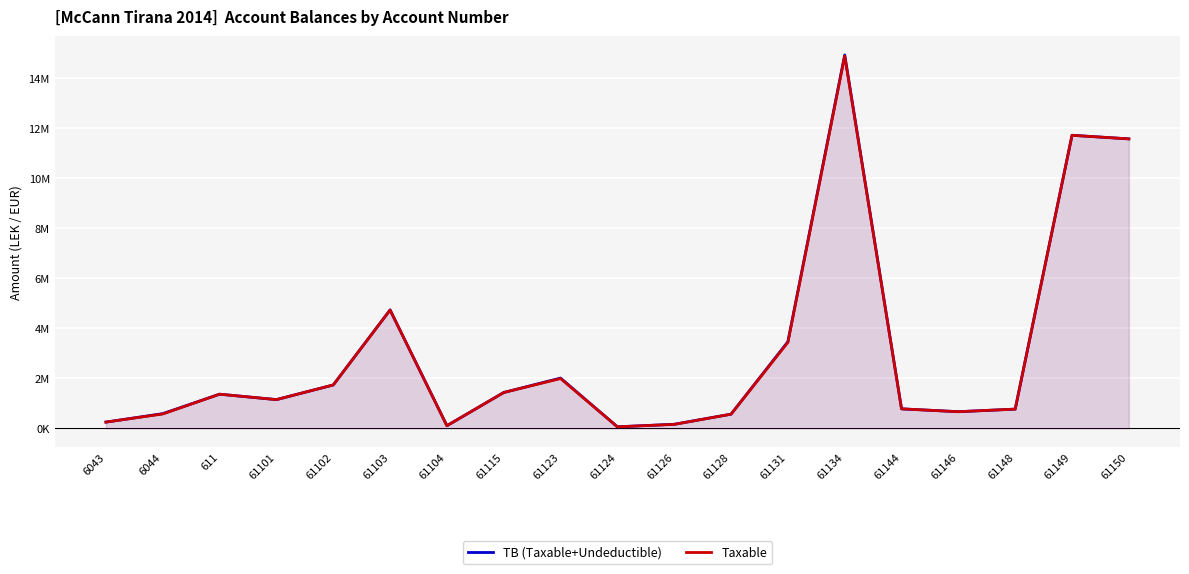

What are all the series names shown in the legend?

TB (Taxable+Undeductible), Taxable